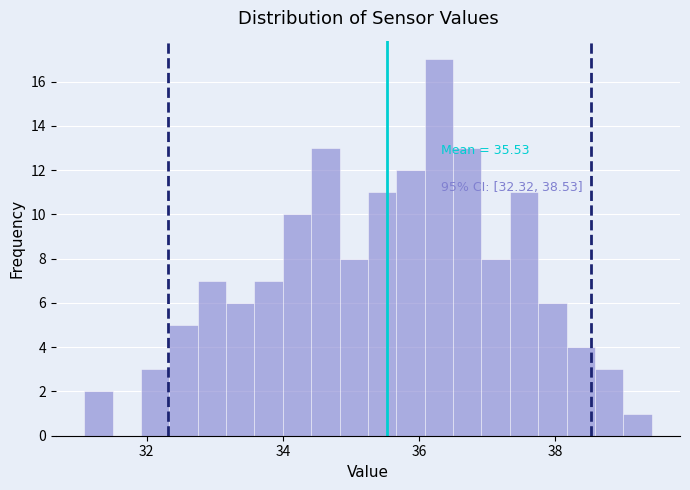

Read against the x-axis, roughly where is the centre of the tallest bar?

36.2